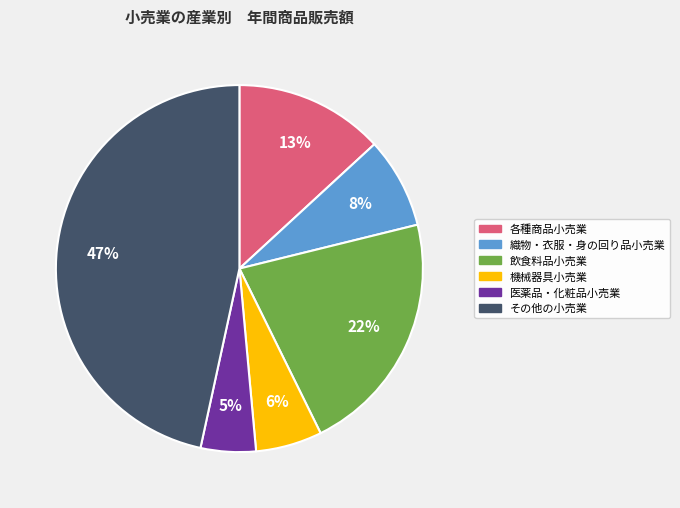

The 飲食料品小売業 slice represents 22% of the pie. True or false?

True